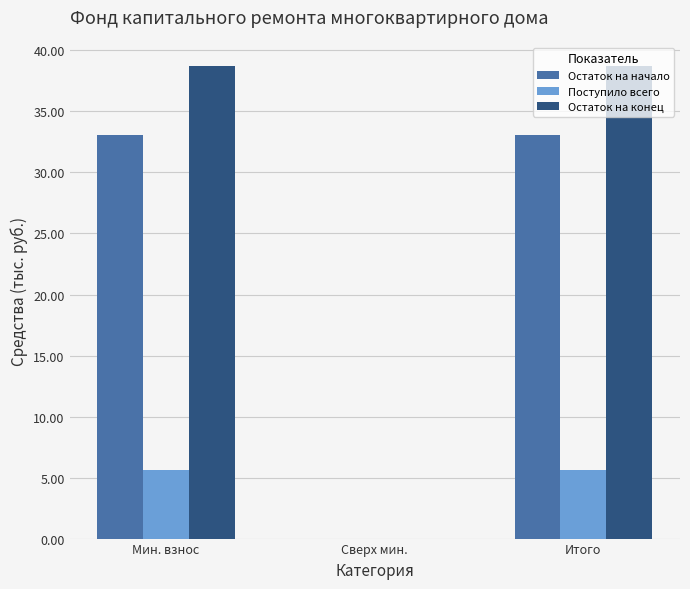

The value of Поступило всего at Сверх мин. is 0.0. True or false?

True